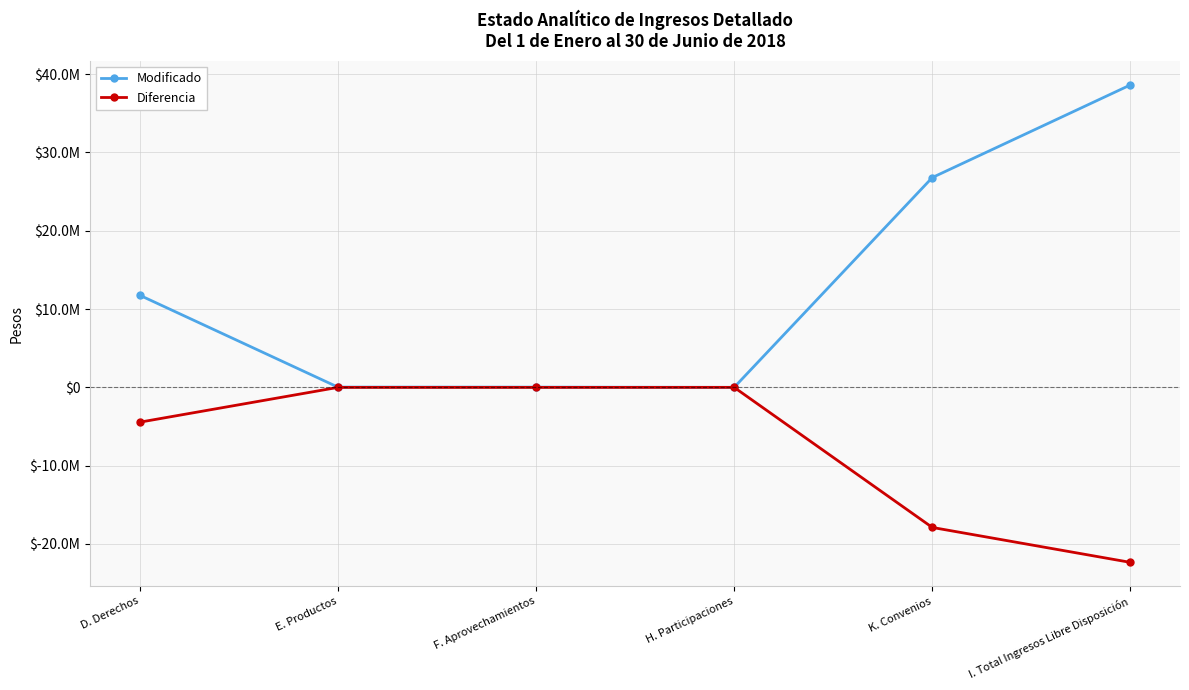

What are all the series names shown in the legend?

Modificado, Diferencia